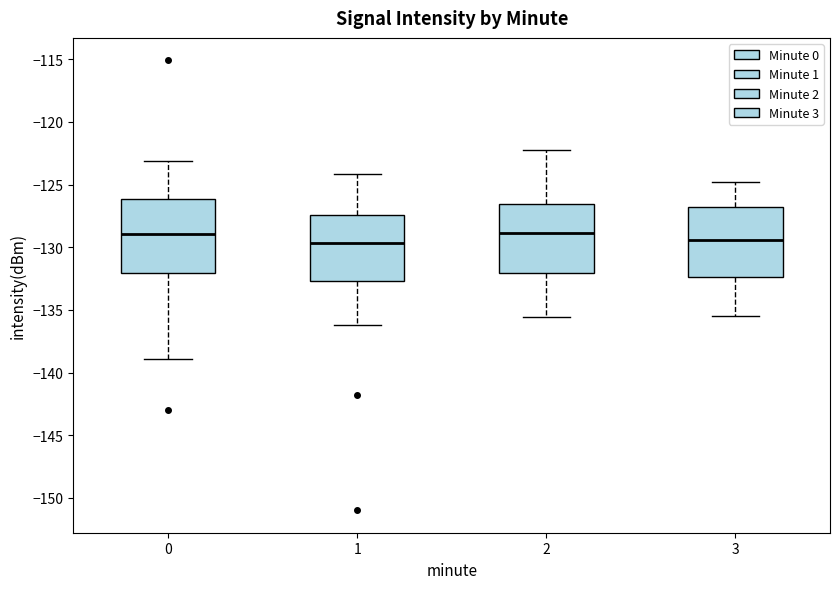

Where is the lower edge of the box at x = 3 on the y-axis? The values are not printed on the chart, so give them approximately, as read against the axis.

-132.5